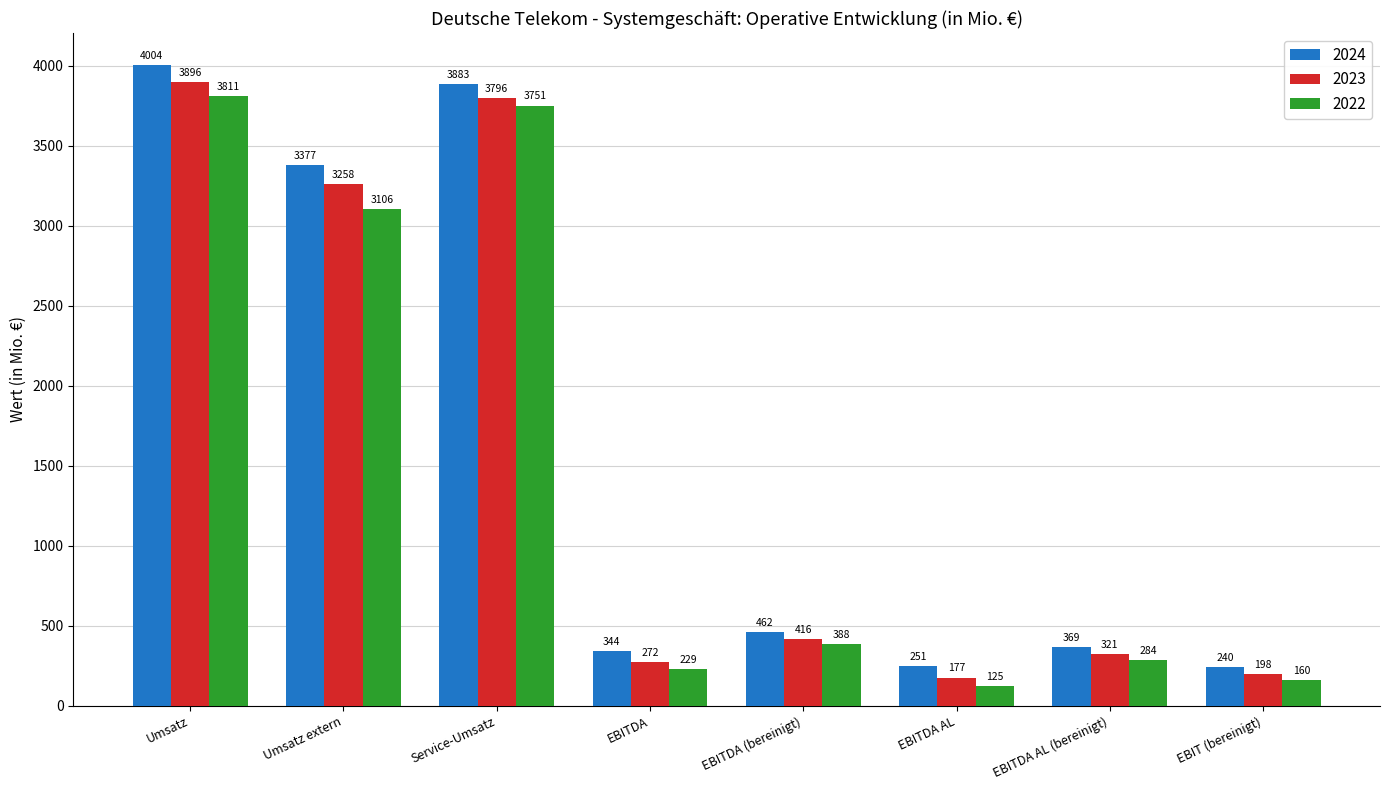

How many bars are there in each group?

3